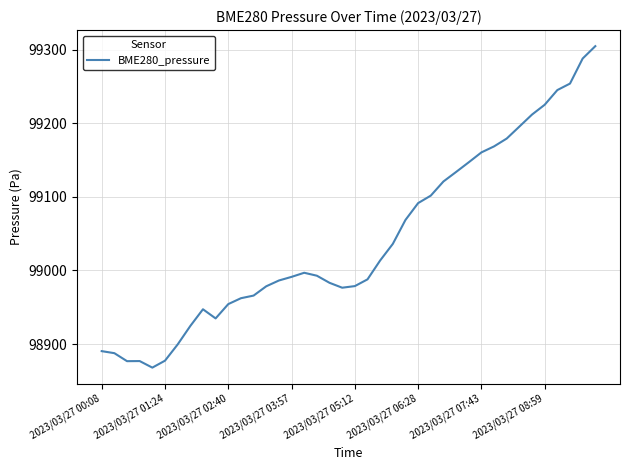

Does the chart have visible grid lines?

Yes